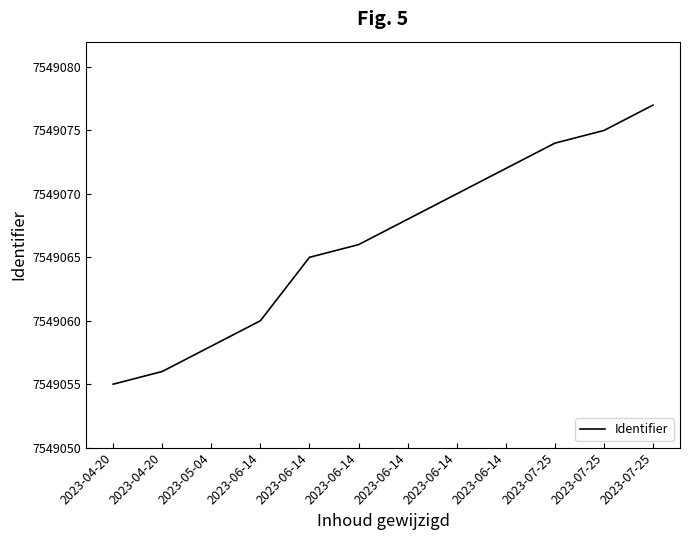

Does the chart display data point markers on the line(s)?

No